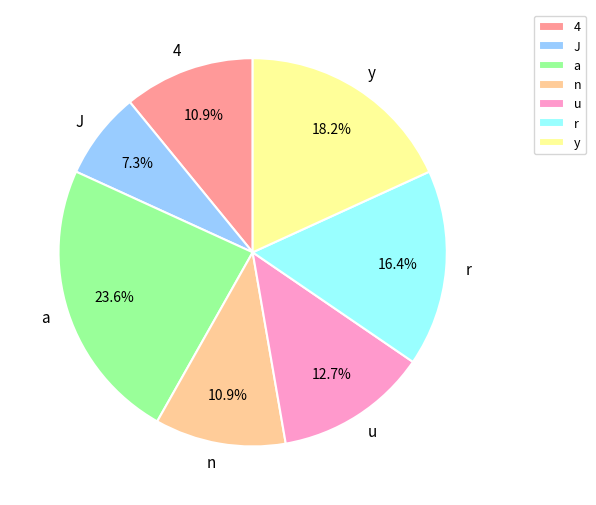

Does r represent more than half of the total?

No